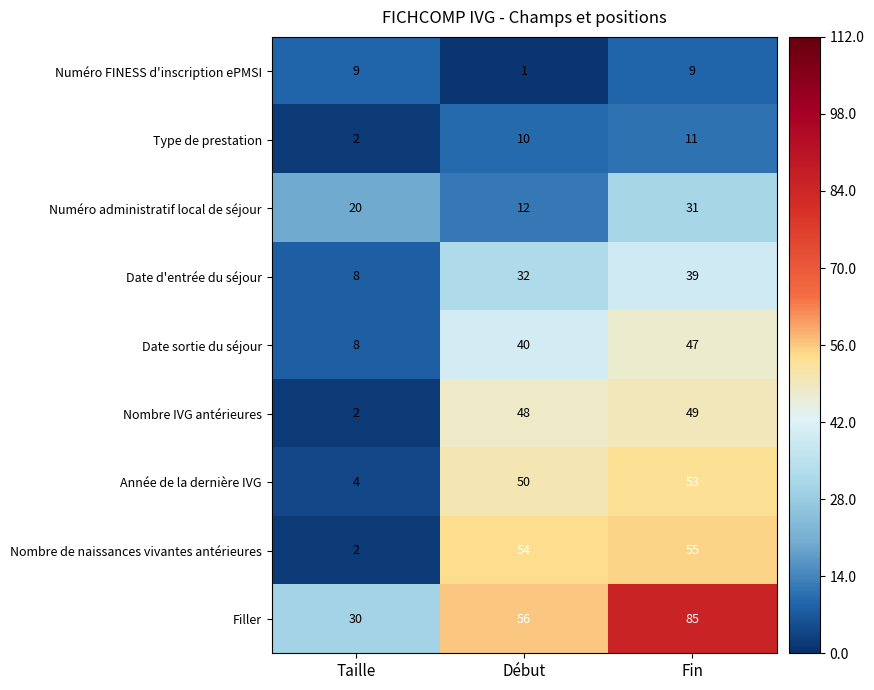

What is the total value across all series at Début?

303